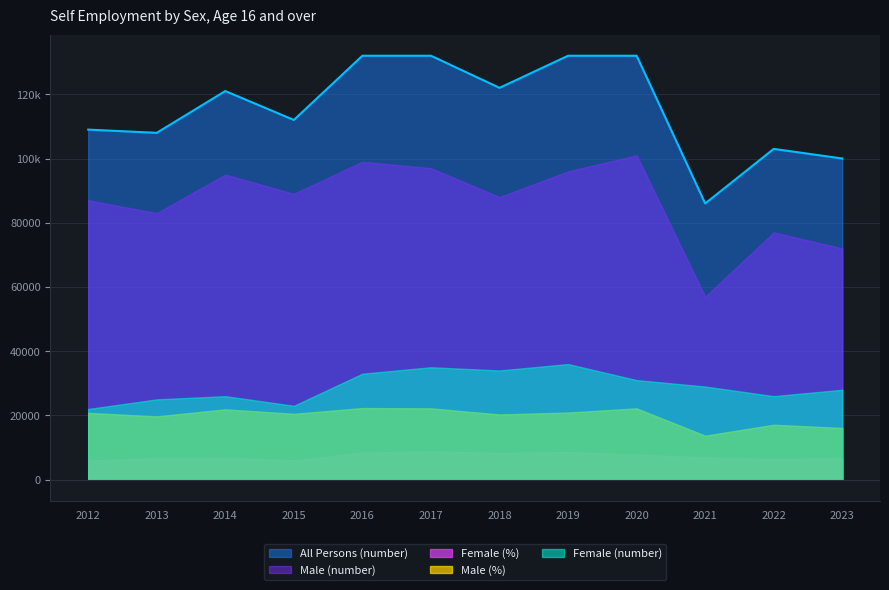

What value does the Male (number) series have at Apr to Jun 2021?

57000.0